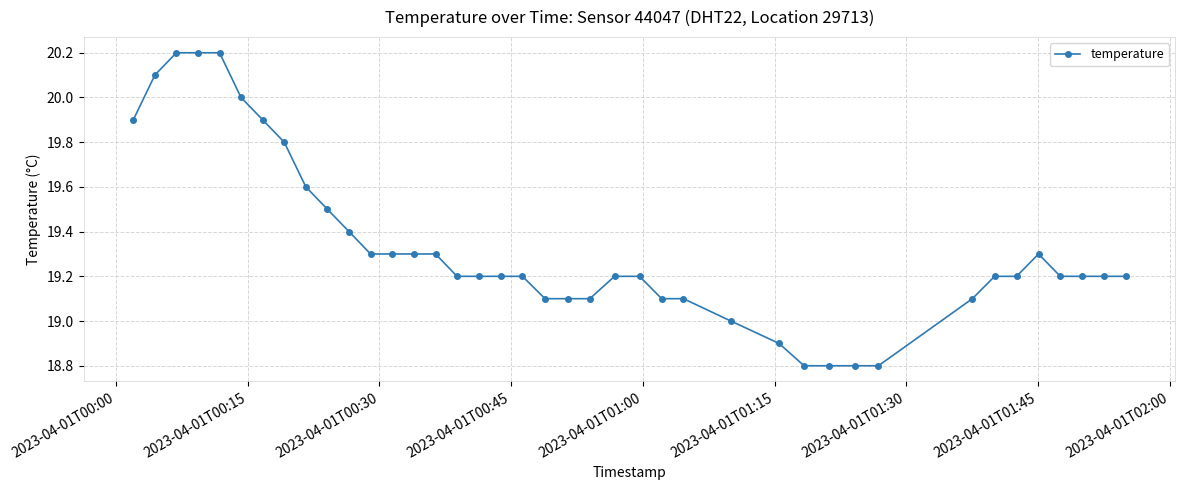

What is the value of the 30th point from the left?

18.8